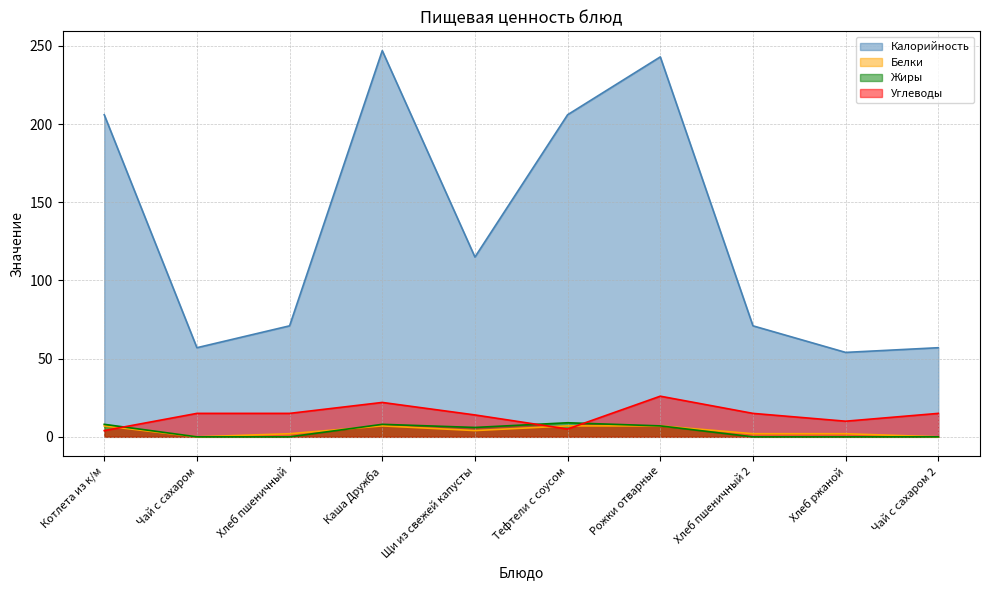

Is it true that Жиры equals 12 at Рожки отварные?

False